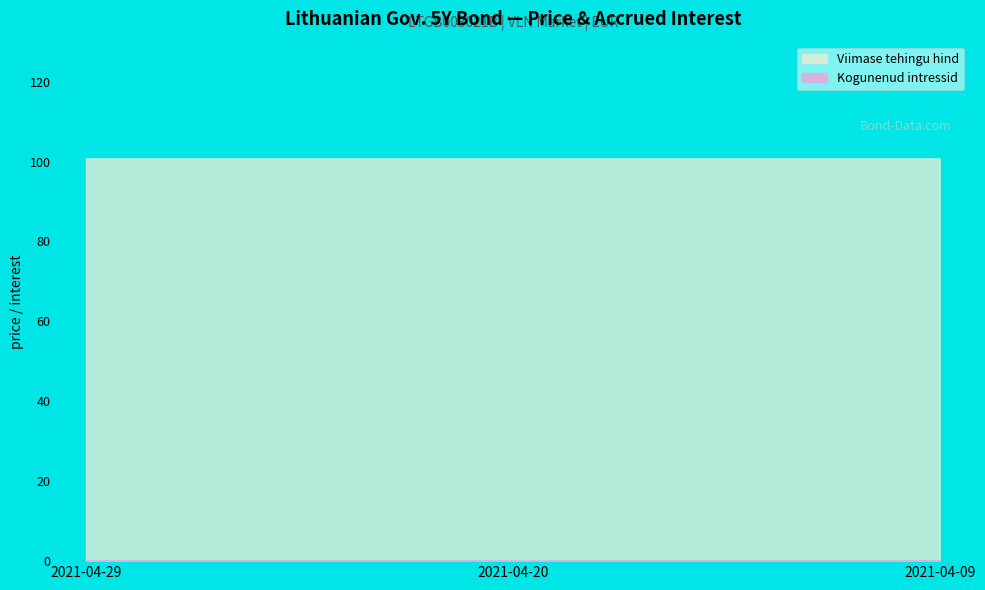

What are all the series names shown in the legend?

Viimase tehingu hind, Kogunenud intressid